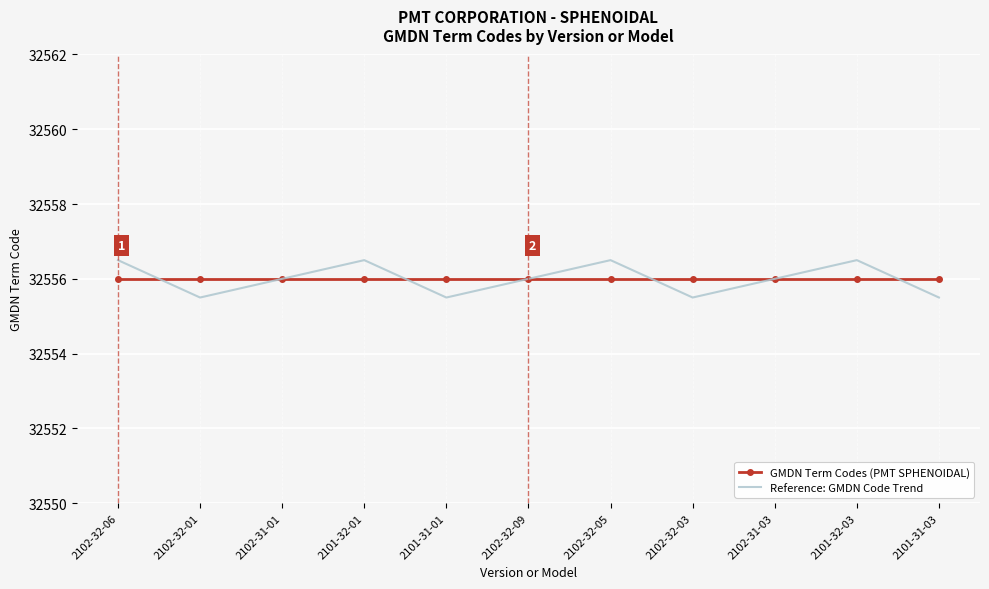

What is the total value across all series at 2102-32-01?

65111.5